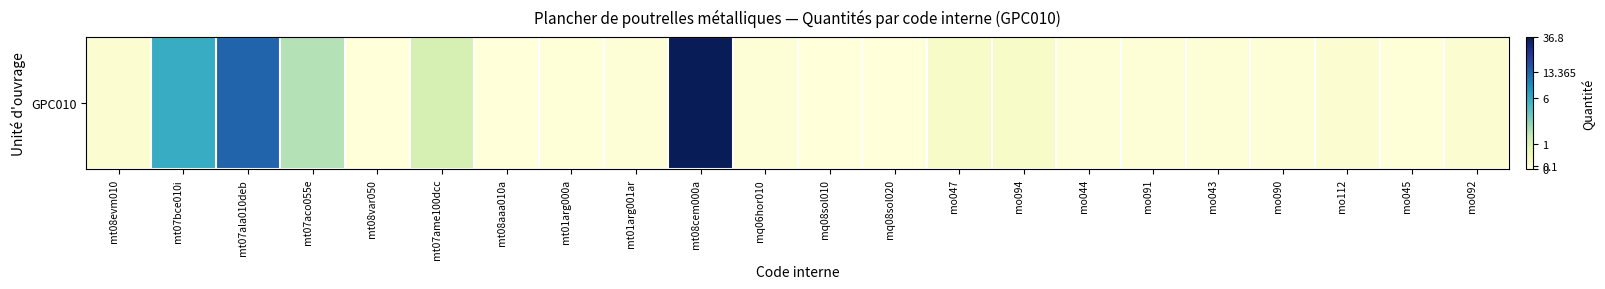

What is the change in value from mo047 to mo090?

-0.2